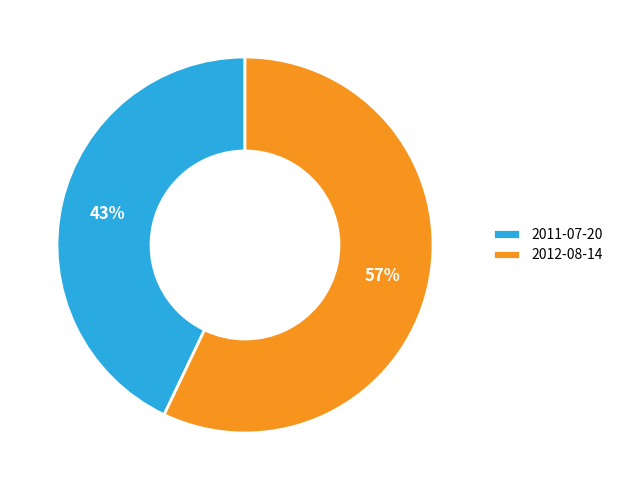

What percentage is the 2012-08-14 slice, to the nearest percent?

57%